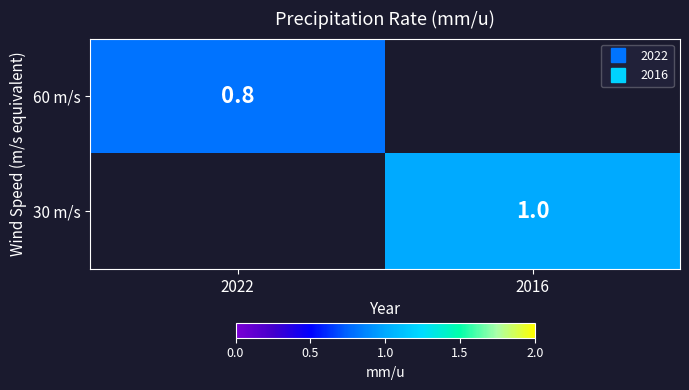

Rank the series by their average value, from lowest to highest.

60 m/s, 30 m/s